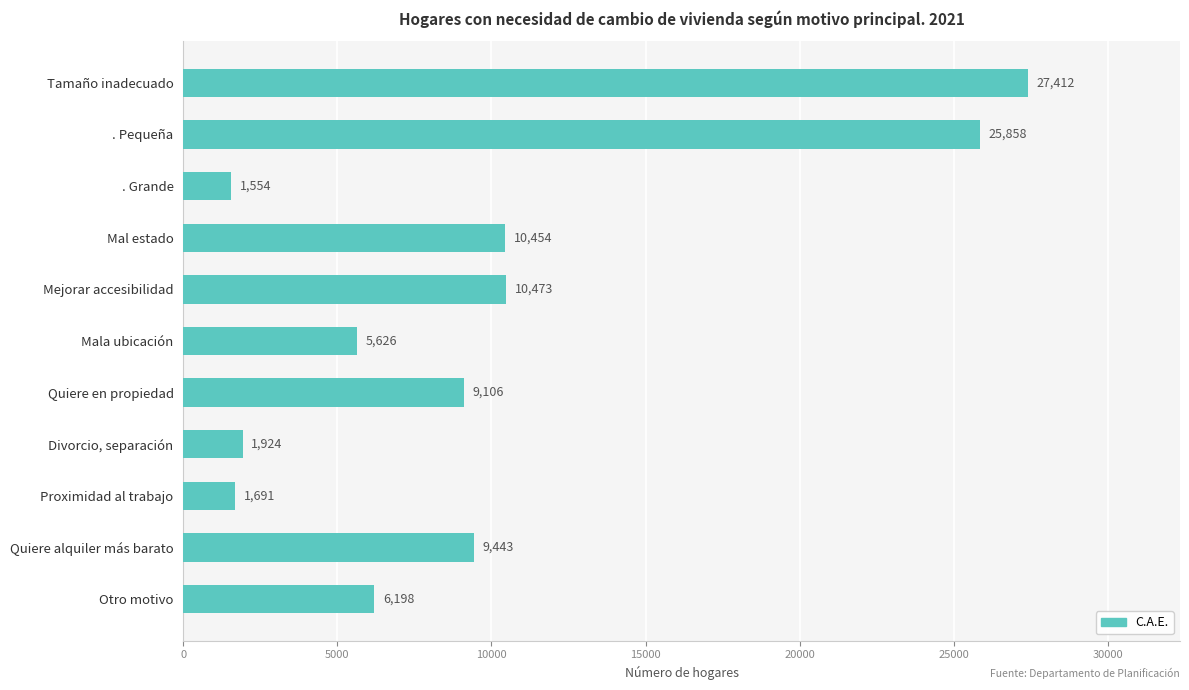

Reading bottom to top, list all the values displayed in this chart.

6198	9443	1691	1924	9106	5626	10473	10454	1554	25858	27412